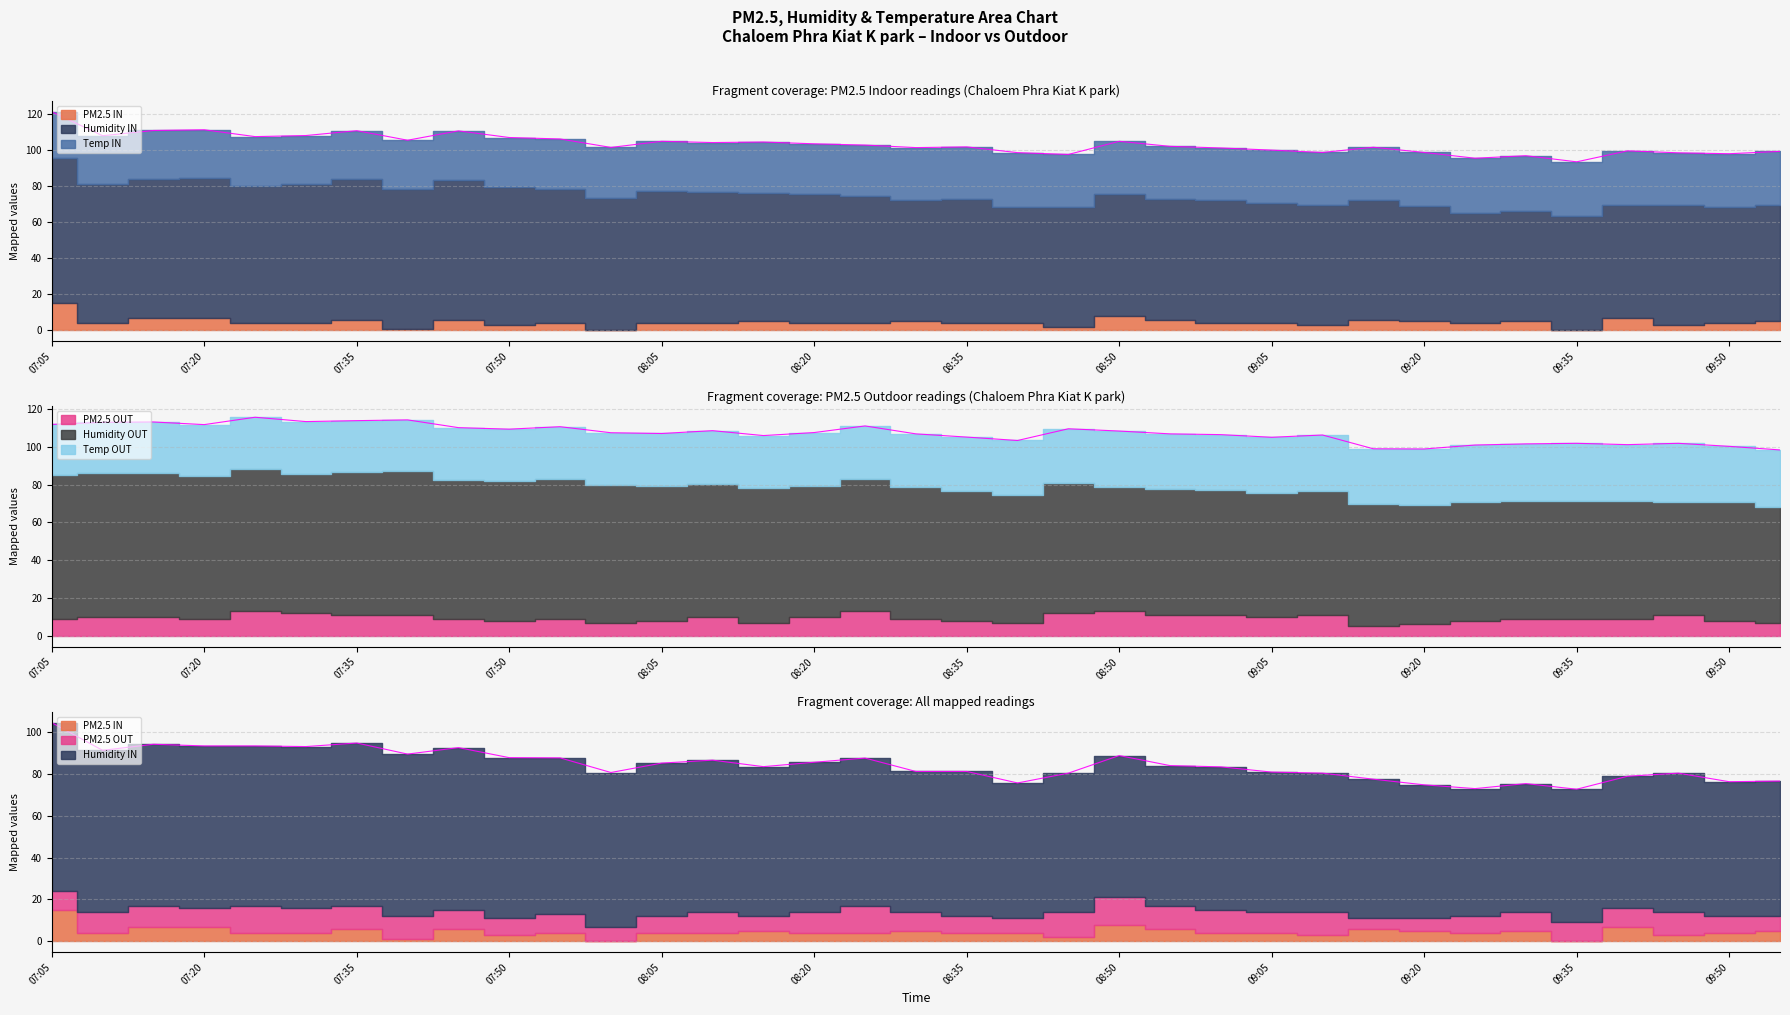

Reading right to left, what are all the values shown in this chart?

PM2.5 IN: 09:55=5.0	09:50=4.0	09:45=3.0	09:40=7.0	09:35=0.0	09:30=5.0	09:25=4.0	09:20=5.0	09:15=6.0	09:10=3.0	09:05=4.0	09:00=4.0	08:55=6.0	08:50=8.0	08:45=2.0	08:40=4.0	08:35=4.0	08:30=5.0	08:25=4.0	08:20=4.0	08:15=5.0	08:10=4.0	08:05=4.0	08:00=0.0	07:55=4.0	07:50=3.0	07:45=6.0	07:40=1.0	07:35=6.0	07:30=4.0	07:25=4.0	07:20=7.0	07:15=7.0	07:10=4.0	07:05=15.0
Humidity IN: 09:55=64.6	09:50=64.3	09:45=66.4	09:40=62.9	09:35=63.7	09:30=61.4	09:25=61.0	09:20=63.8	09:15=66.5	09:10=66.4	09:05=66.9	09:00=68.4	08:55=67.0	08:50=67.8	08:45=66.4	08:40=64.7	08:35=69.2	08:30=67.2	08:25=70.6	08:20=71.6	08:15=71.5	08:10=72.6	08:05=73.2	08:00=73.7	07:55=74.7	07:50=76.8	07:45=77.6	07:40=77.5	07:35=77.8	07:30=77.1	07:25=76.4	07:20=77.4	07:15=77.2	07:10=77.3	07:05=80.5
Temp IN: 09:55=29.8	09:50=29.8	09:45=29.2	09:40=29.8	09:35=29.9	09:30=30.6	09:25=30.6	09:20=30.0	09:15=29.2	09:10=29.4	09:05=29.2	09:00=28.9	08:55=29.2	08:50=29.2	08:45=29.3	08:40=30.0	08:35=28.7	08:30=29.3	08:25=28.3	08:20=28.0	08:15=28.1	08:10=27.7	08:05=27.8	08:00=27.9	07:55=27.6	07:50=27.3	07:45=27.2	07:40=27.1	07:35=27.1	07:30=27.1	07:25=27.2	07:20=27.0	07:15=26.8	07:10=26.8	07:05=25.9
PM2.5 OUT: 09:55=7.0	09:50=8.0	09:45=11.0	09:40=9.0	09:35=9.0	09:30=9.0	09:25=8.0	09:20=6.0	09:15=5.0	09:10=11.0	09:05=10.0	09:00=11.0	08:55=11.0	08:50=13.0	08:45=12.0	08:40=7.0	08:35=8.0	08:30=9.0	08:25=13.0	08:20=10.0	08:15=7.0	08:10=10.0	08:05=8.0	08:00=7.0	07:55=9.0	07:50=8.0	07:45=9.0	07:40=11.0	07:35=11.0	07:30=12.0	07:25=13.0	07:20=9.0	07:15=10.0	07:10=10.0	07:05=9.0
Humidity OUT: 09:55=61.0	09:50=62.6	09:45=60.0	09:40=62.3	09:35=62.6	09:30=62.4	09:25=63.1	09:20=63.1	09:15=64.6	09:10=65.9	09:05=65.7	09:00=66.2	08:55=66.9	08:50=66.0	08:45=68.7	08:40=67.5	08:35=68.6	08:30=69.7	08:25=69.9	08:20=69.5	08:15=71.1	08:10=70.4	08:05=71.1	08:00=72.7	07:55=74.1	07:50=73.7	07:45=73.5	07:40=76.1	07:35=75.6	07:30=73.5	07:25=75.4	07:20=75.7	07:15=76.2	07:10=76.0	07:05=76.1
Temp OUT: 09:55=30.4	09:50=29.7	09:45=30.9	09:40=29.9	09:35=30.3	09:30=30.2	09:25=29.9	09:20=29.8	09:15=29.4	09:10=29.4	09:05=29.4	09:00=29.3	08:55=29.0	08:50=29.4	08:45=28.9	08:40=28.9	08:35=28.6	08:30=28.2	08:25=28.2	08:20=28.1	08:15=27.9	08:10=28.2	08:05=28.0	08:00=27.8	07:55=27.6	07:50=27.7	07:45=27.7	07:40=27.2	07:35=27.3	07:30=27.9	07:25=27.3	07:20=27.1	07:15=27.0	07:10=27.0	07:05=26.8